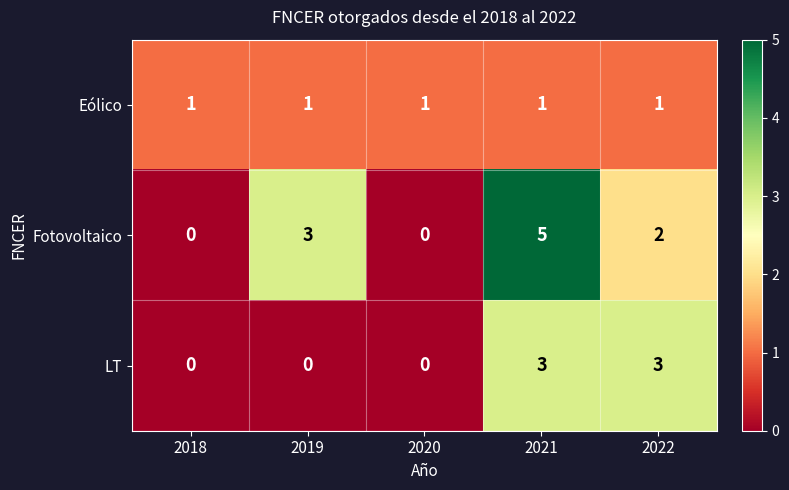

Which series changed the most between 2018 and 2021?

Fotovoltaico